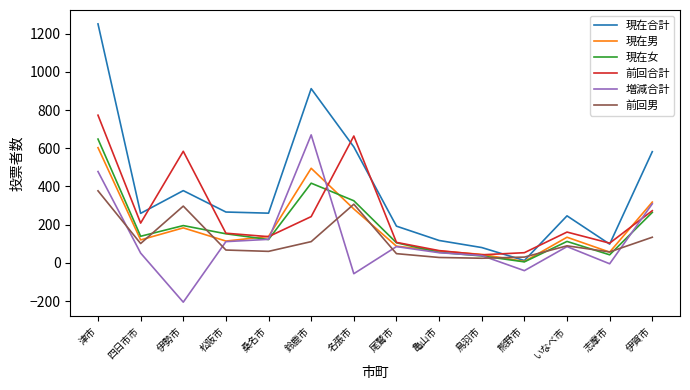

What is the sum of all 前回合計 values?

3566